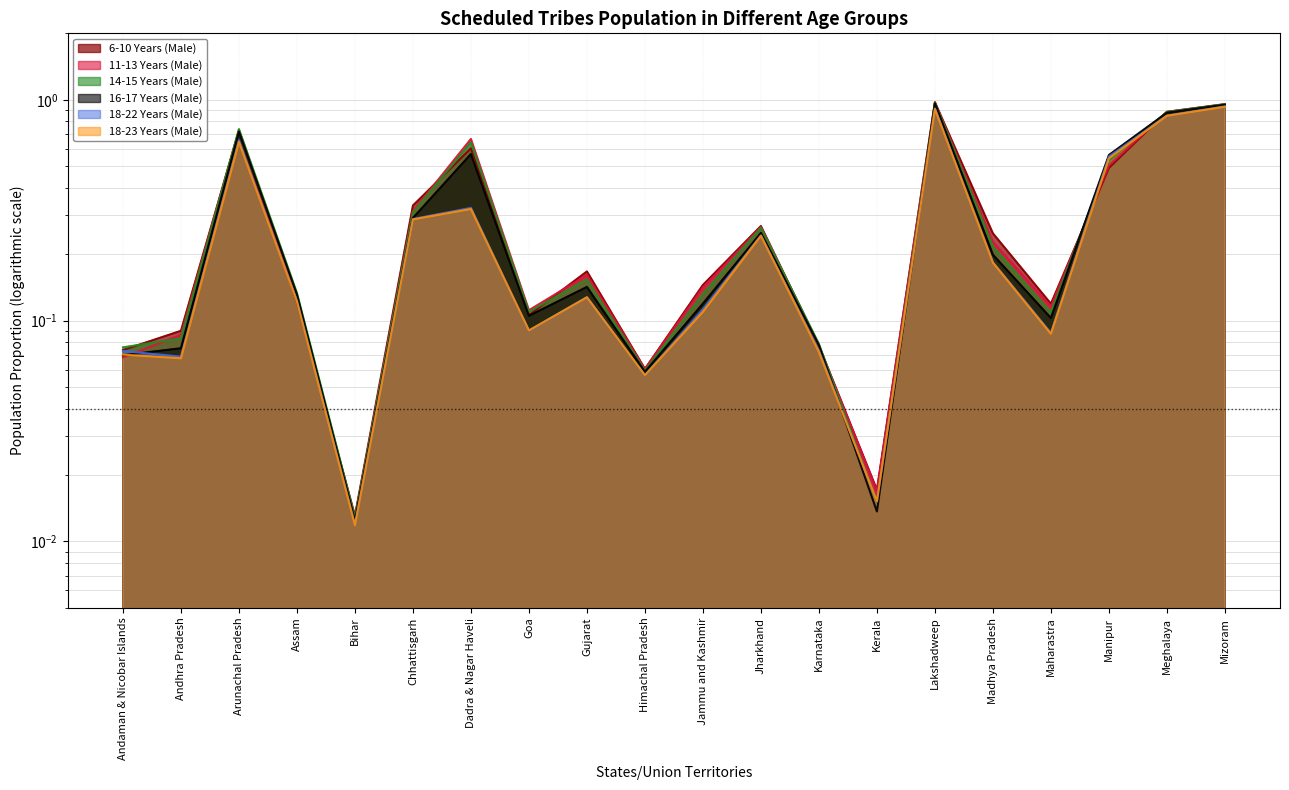

At which category does 14-15 Years (Male) reach its first local peak?

Arunachal Pradesh